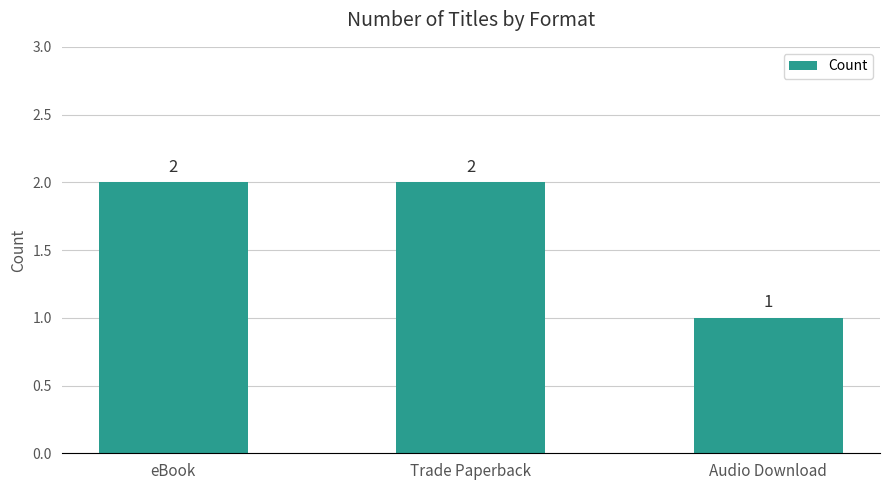

The chart shows a value of 1 at Audio Download. True or false?

True